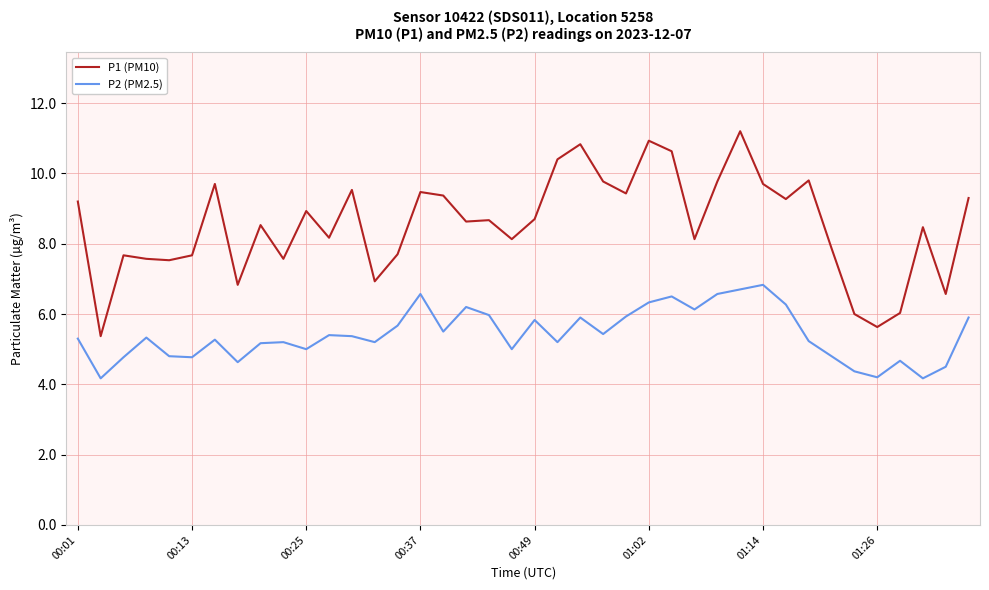

What is the minimum value shown in the chart?

4.2